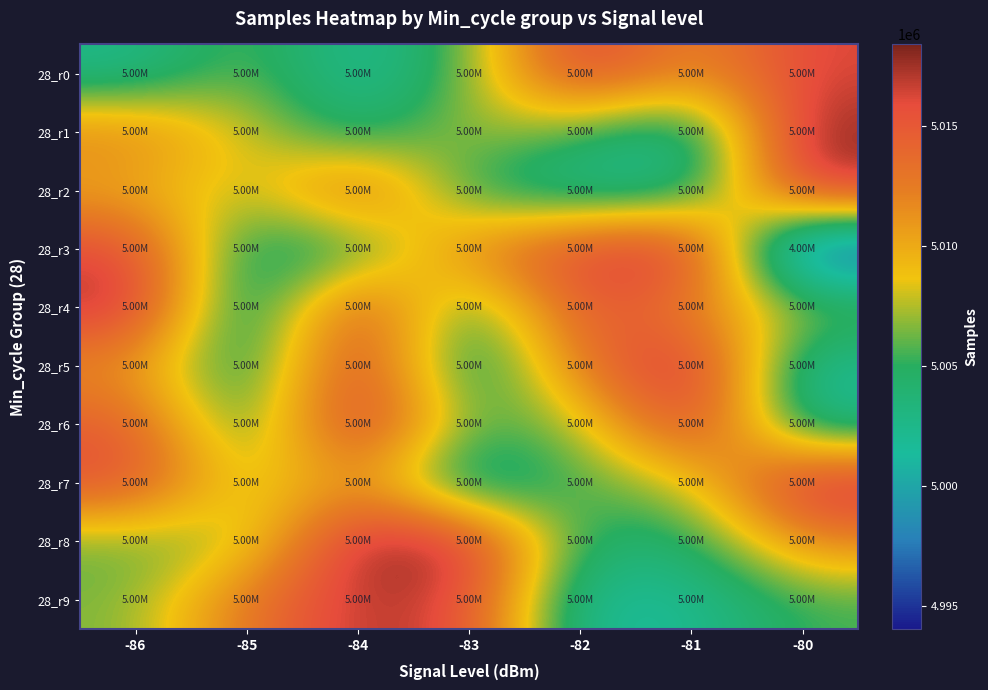

Which series has the largest total across all categories?

28_r4